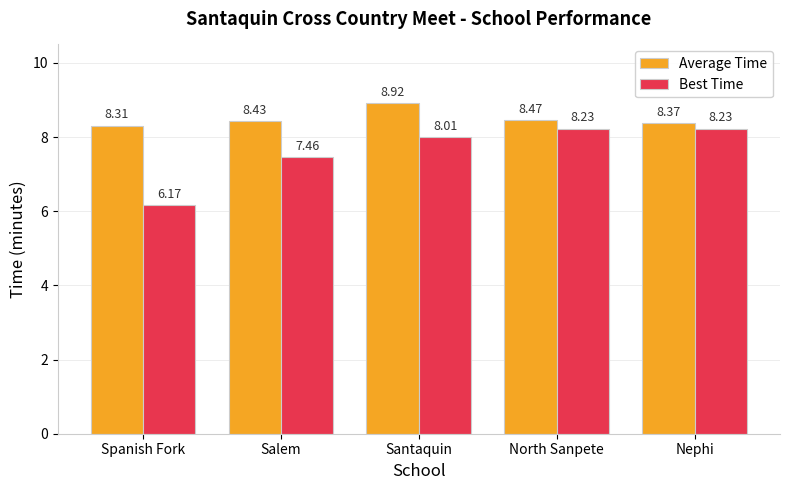

Which series changed the most between Santaquin and Nephi?

Average Time